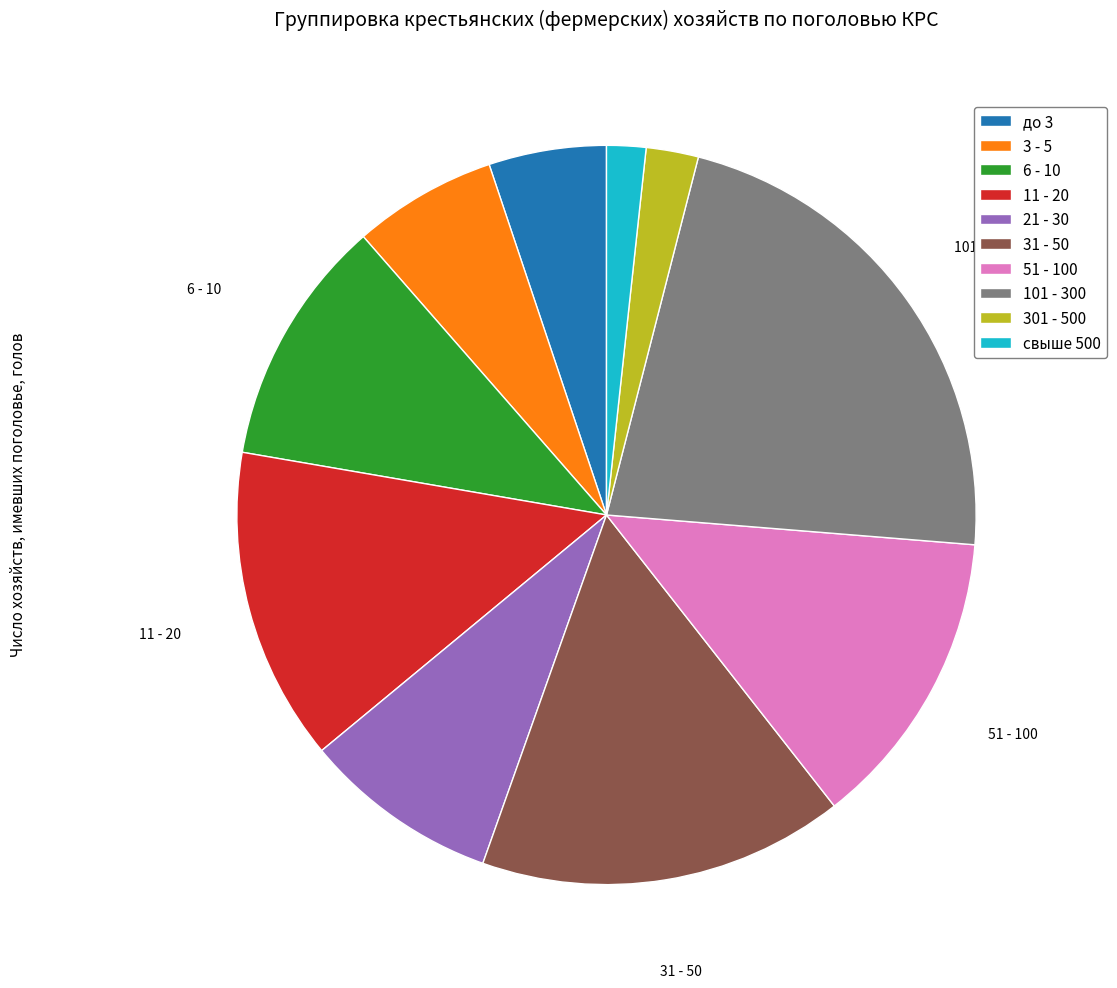

Do 51 - 100 and 31 - 50 together represent more than half of the pie?

No